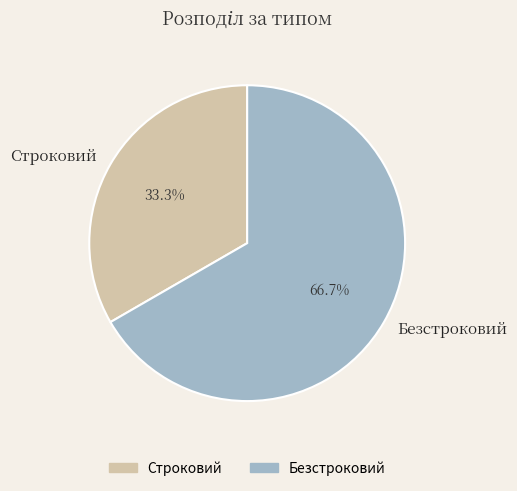

Does Строковий represent more than half of the total?

No